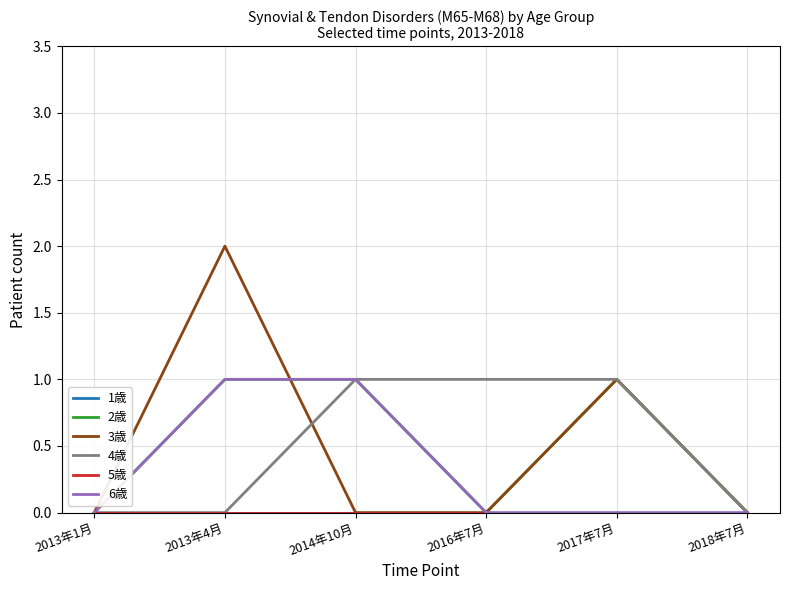

At which label does 6歳 reach its minimum?

2013年1月